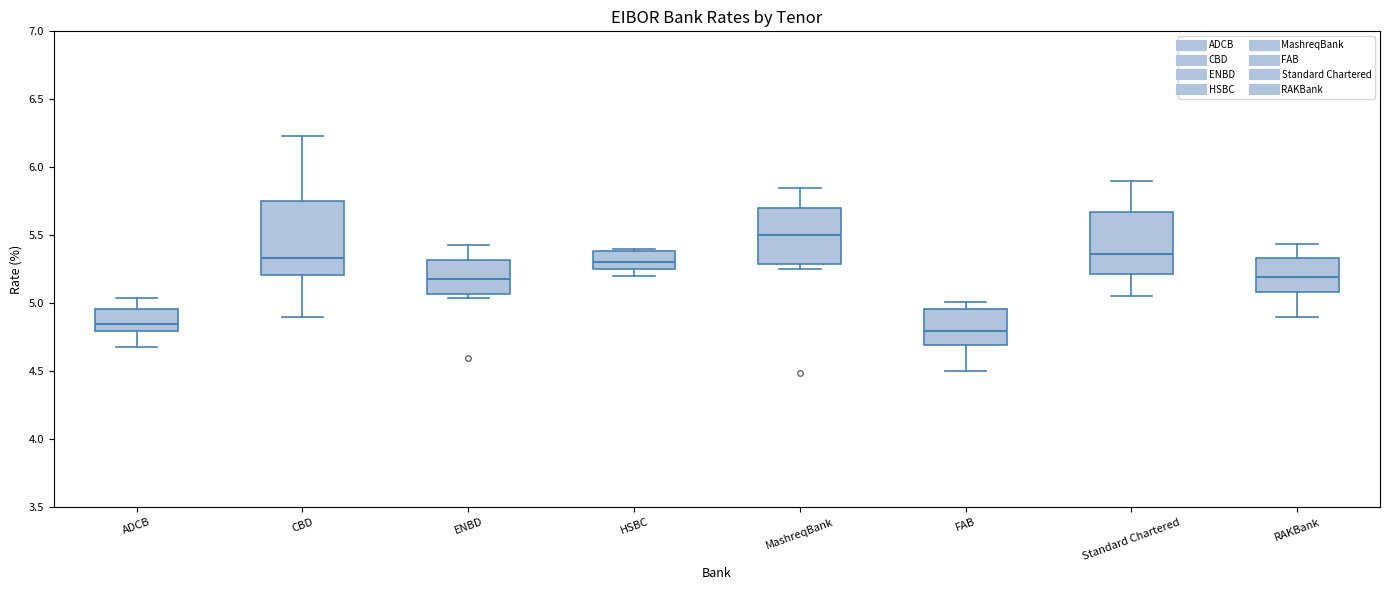

Comparing the boxes themselves (not the whiskers), which one is the tallest?

CBD